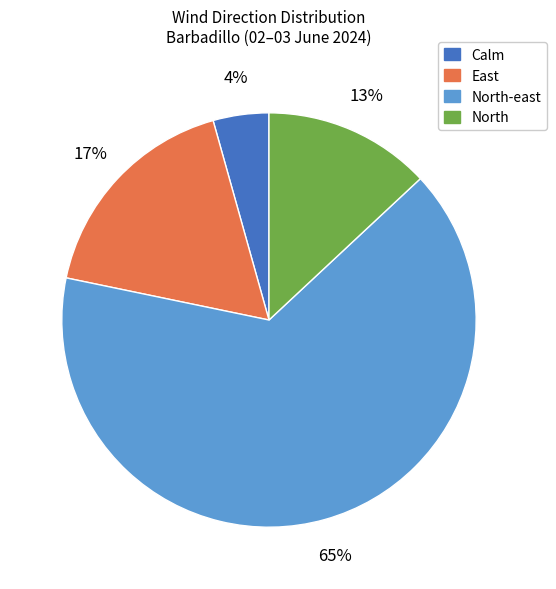

How many slices are in this pie chart?

4